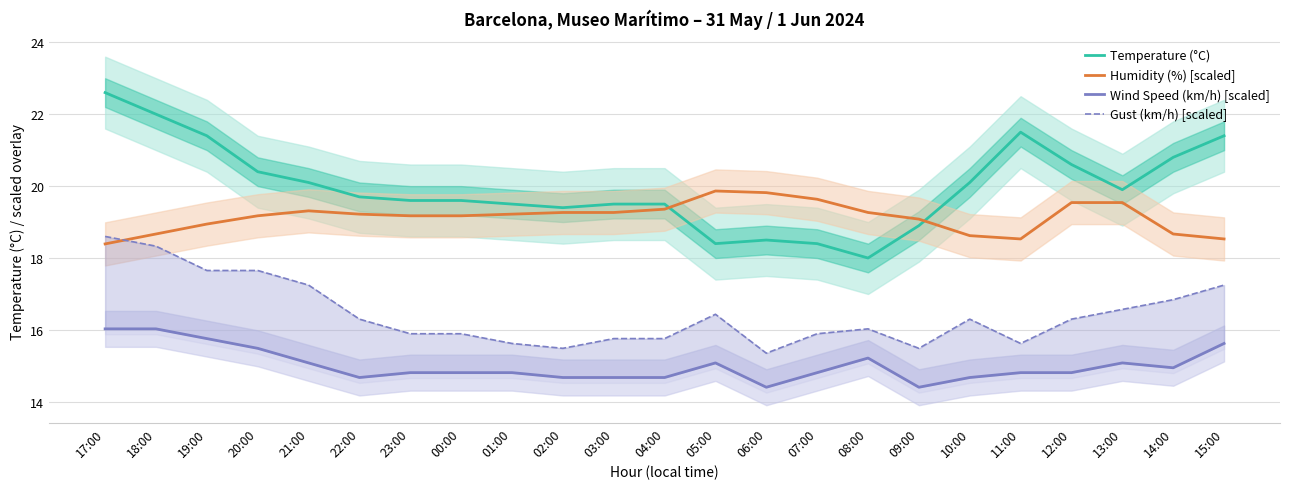

At 23:00, list the series in order from largest to smallest.

Temperature (°C), Humidity (%) [scaled], Gust (km/h) [scaled], Wind Speed (km/h) [scaled]